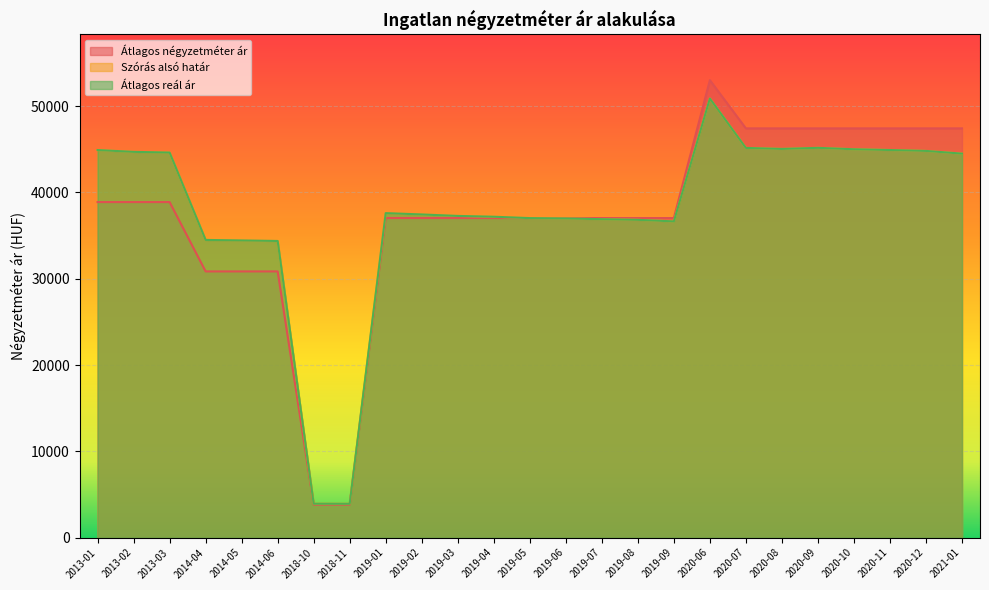

What is the spread (max minus min) of values at 2020-06?

2128